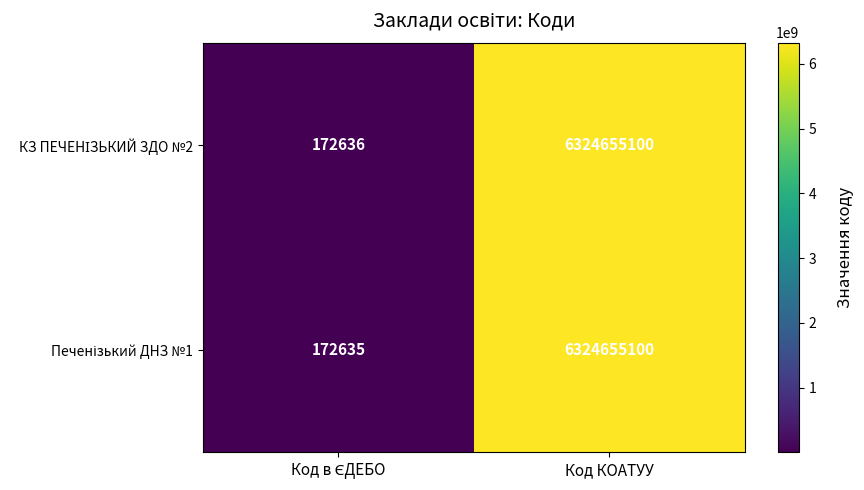

What is the smallest value displayed?

172635